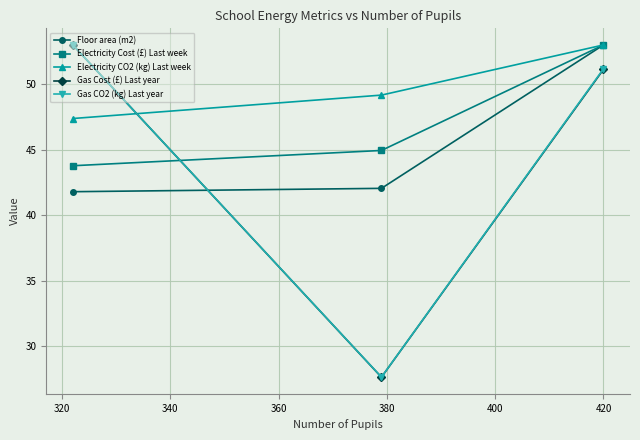

Does the chart have visible grid lines?

Yes